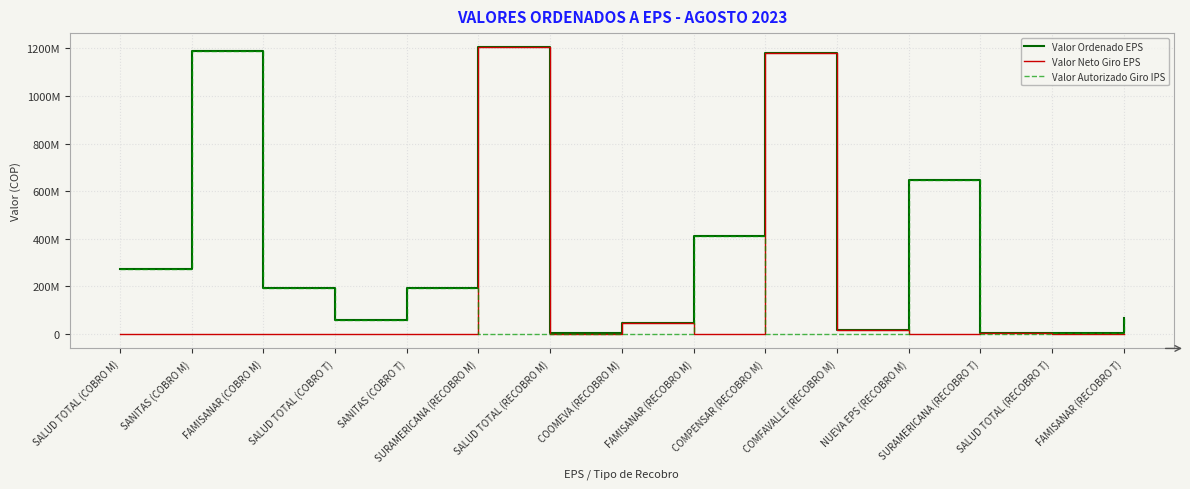

At which category is the sum across all series the highest?

SURAMERICANA (RECOBRO M)